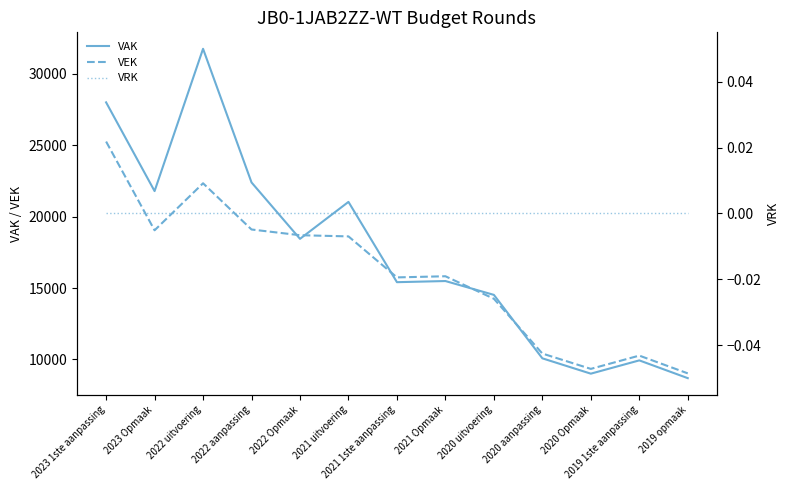

How many interior local valleys does the VEK series have?

3